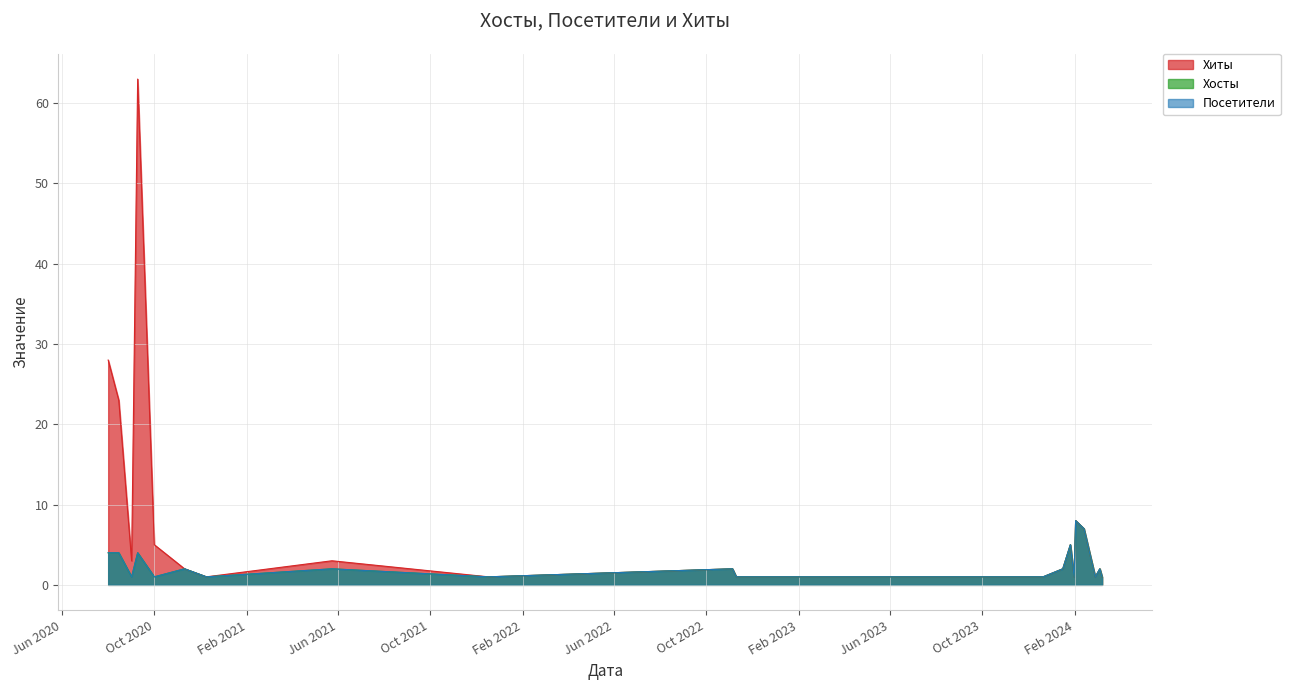

List the series in order of their peak value, highest first.

Хиты, Хосты, Посетители